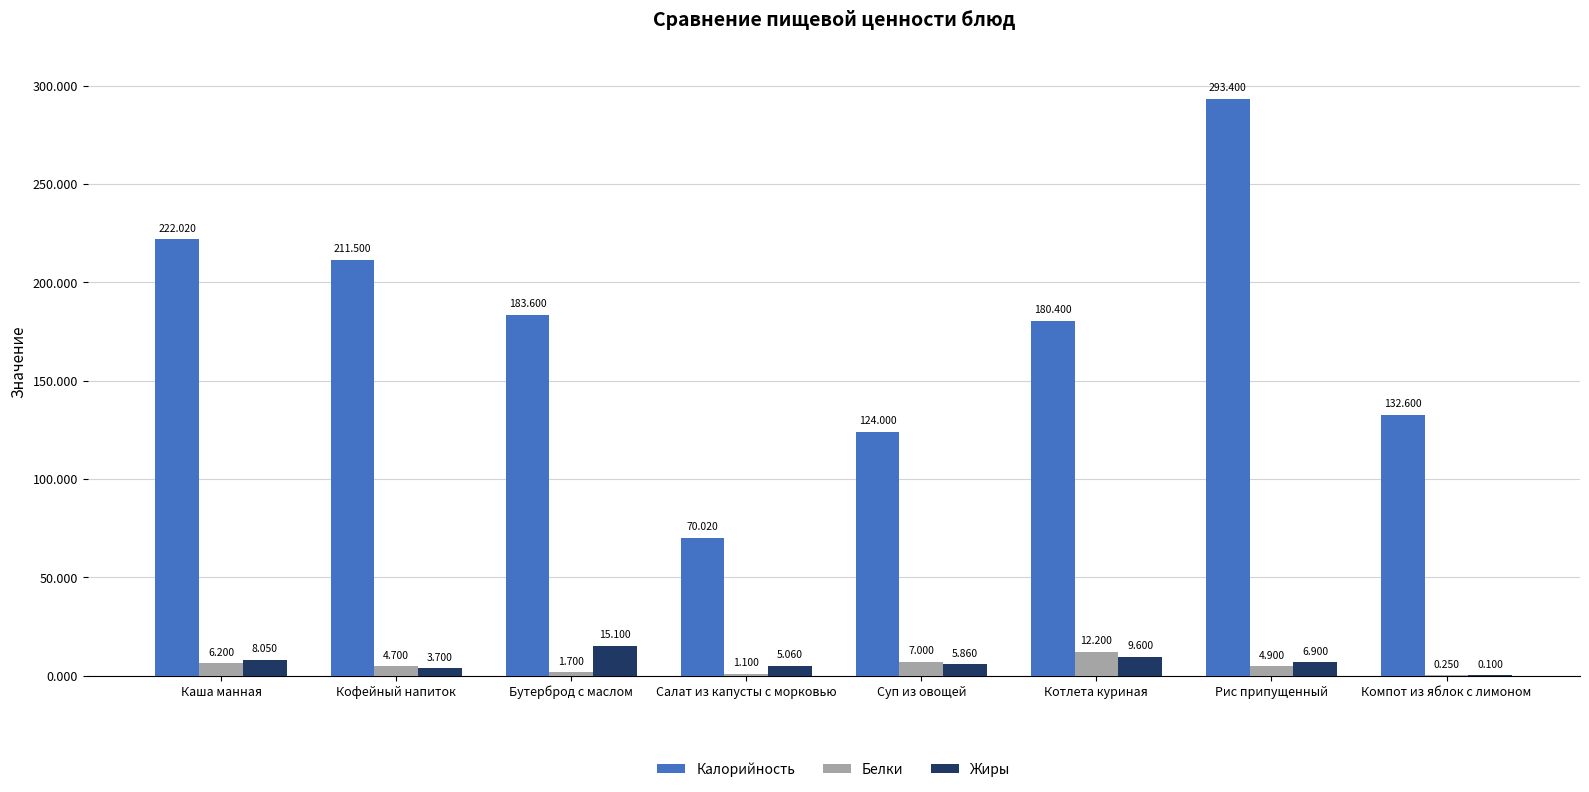

Is the value of Белки at Кофейный напиток greater than the value of Калорийность at Каша манная?

No